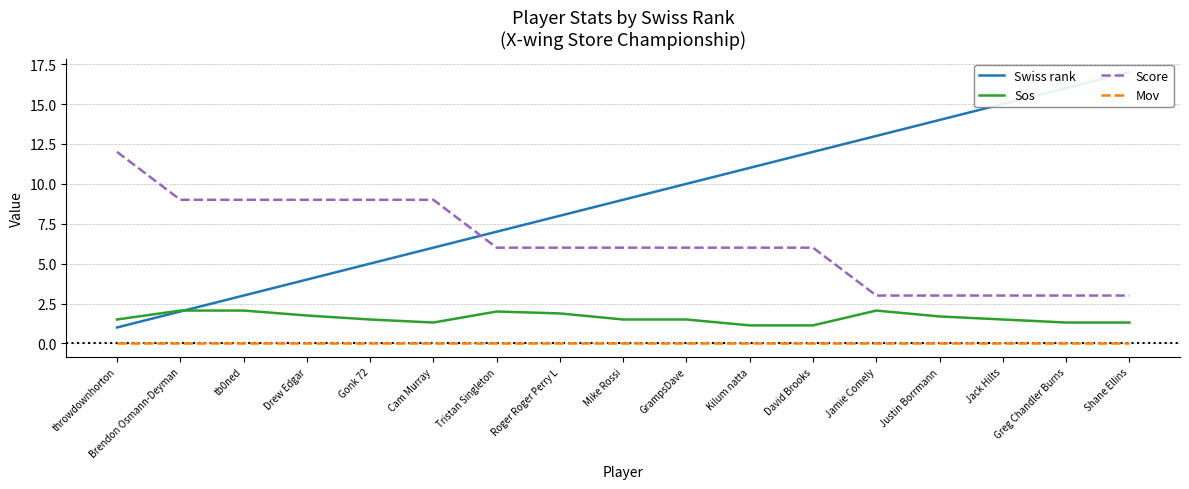

At which category is the sum across all series the highest?

Shane Ellins